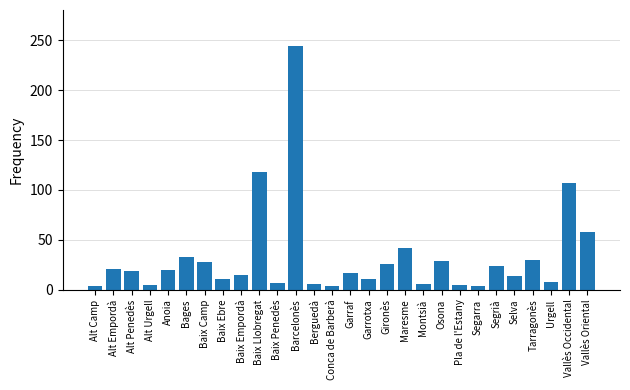

Are the bars grouped side by side (vs. stacked)?

No